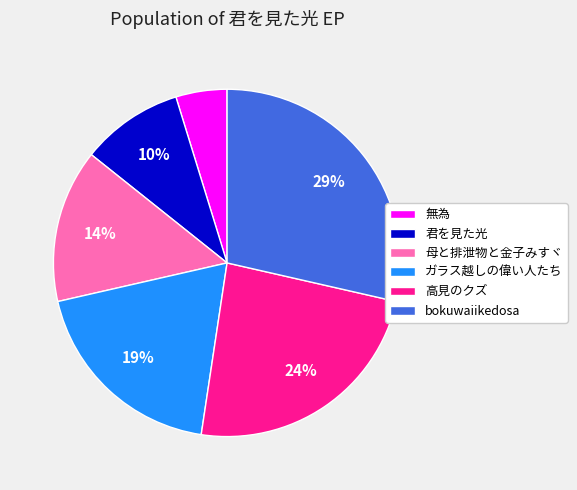

How many segments does this pie chart have?

6